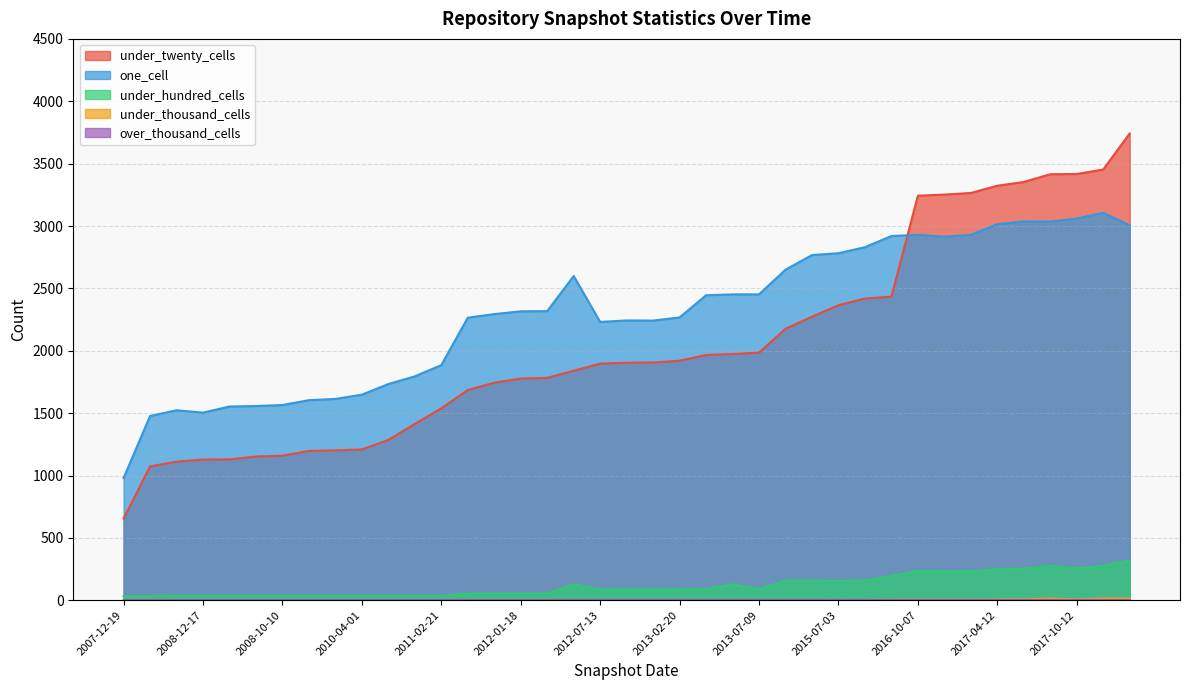

At how many categories does at least one series exceed 3258?

7